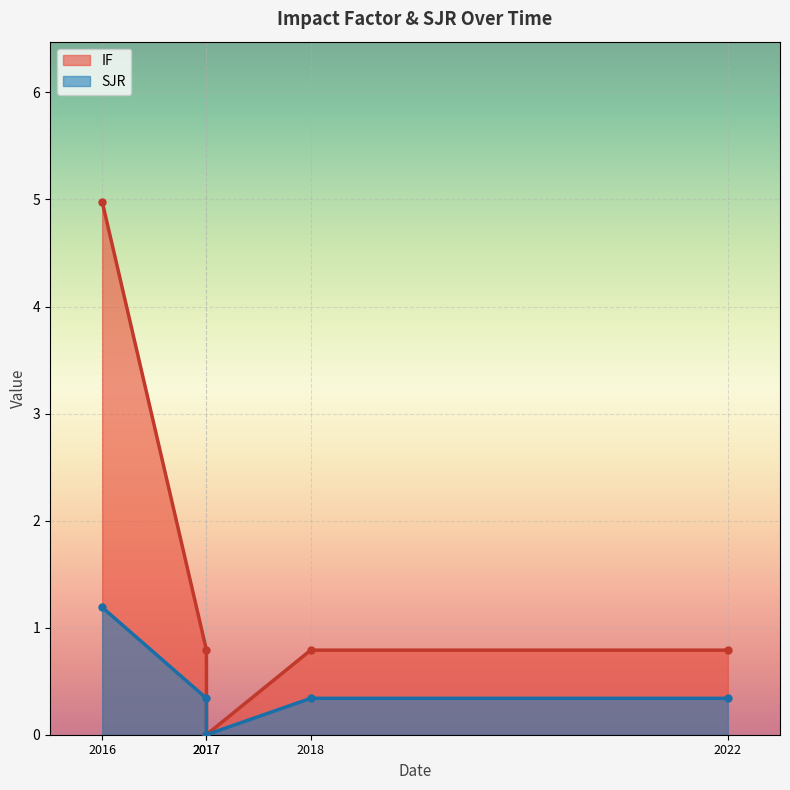

The value of IF at 2018 is 1.4. True or false?

False